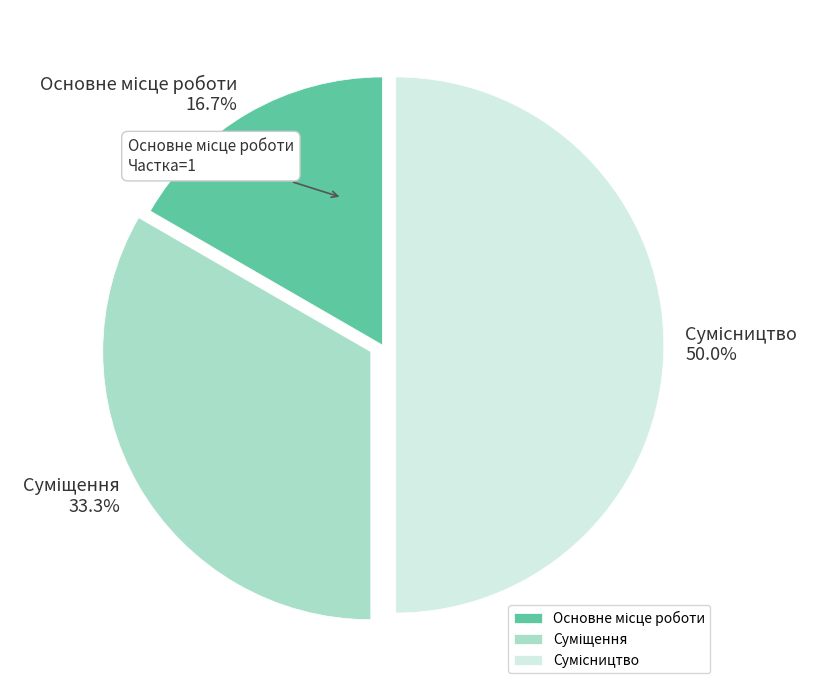

Is it true that Сумісництво is 50% of the pie?

True